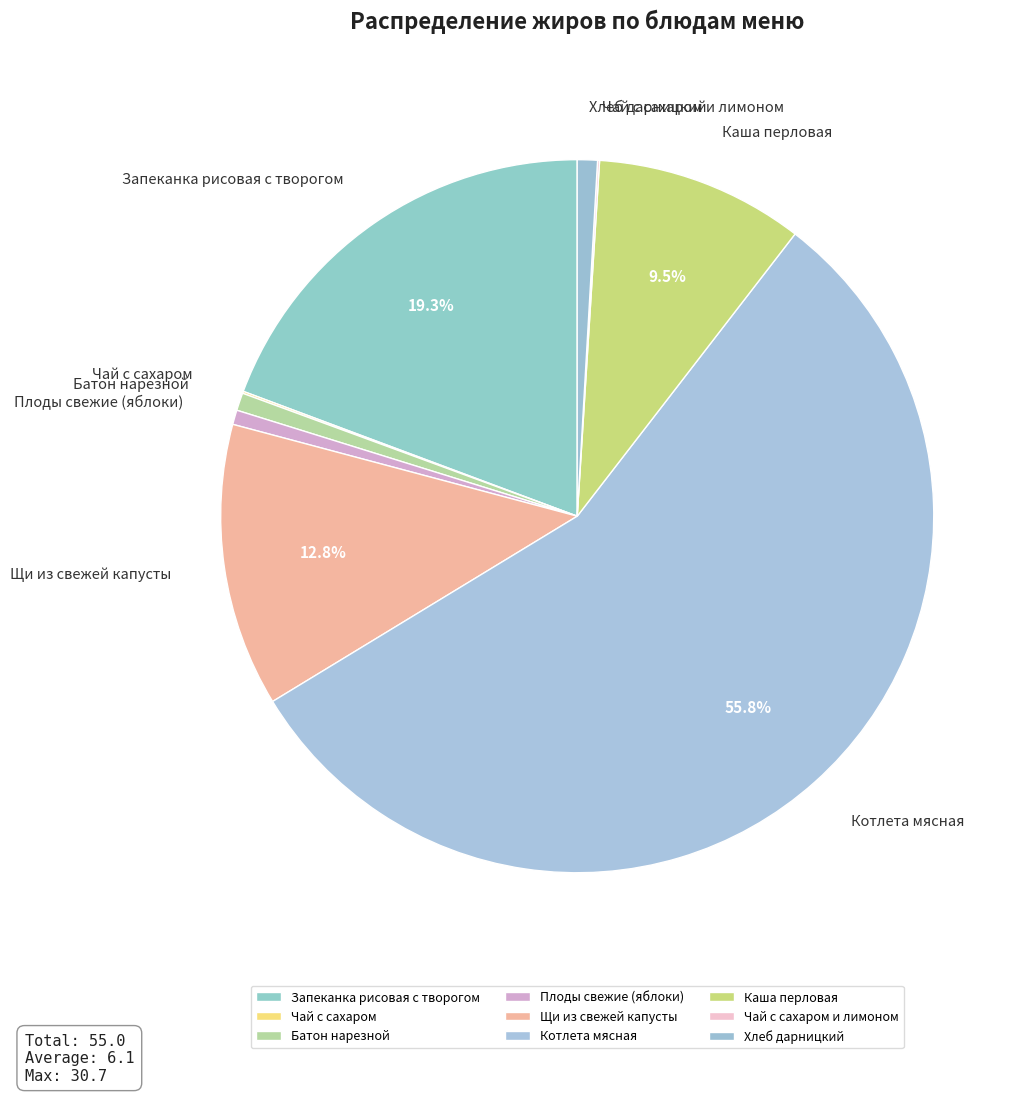

Is there a majority slice in this chart?

Yes